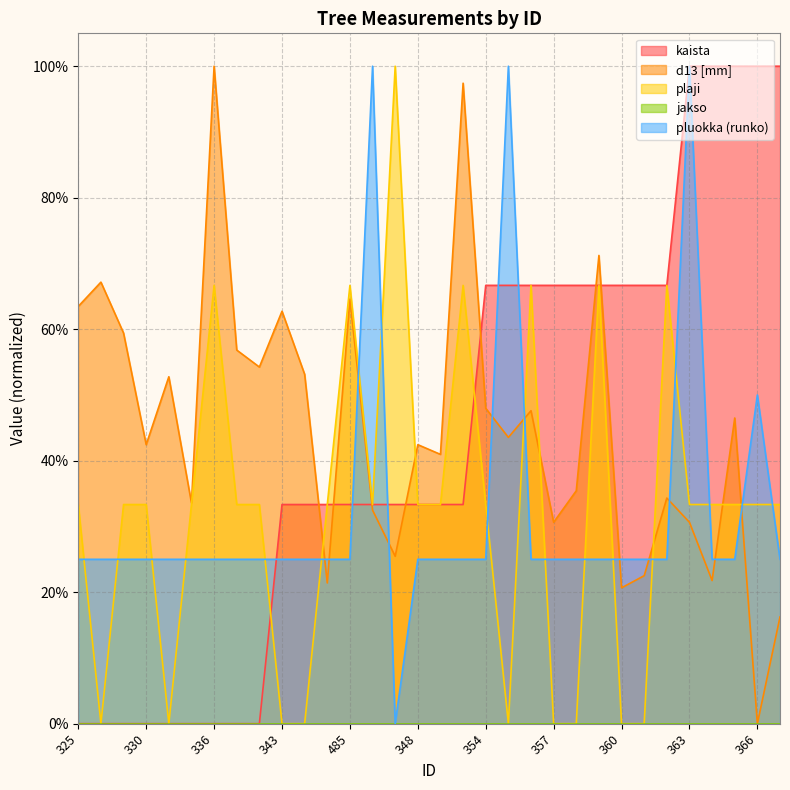

What is the difference between the kaista values at 336 and 357?

0.7